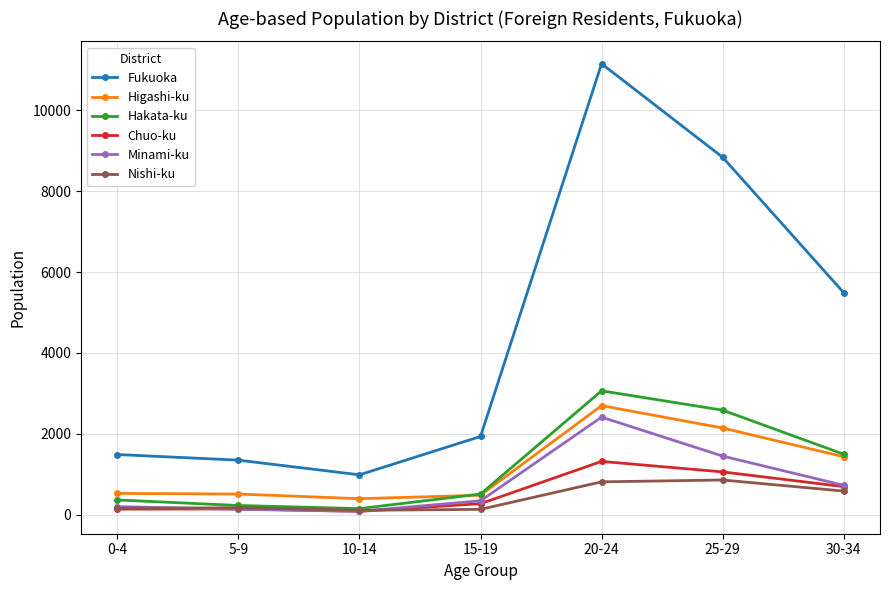

How many values in the Minami-ku series are below 340?

3